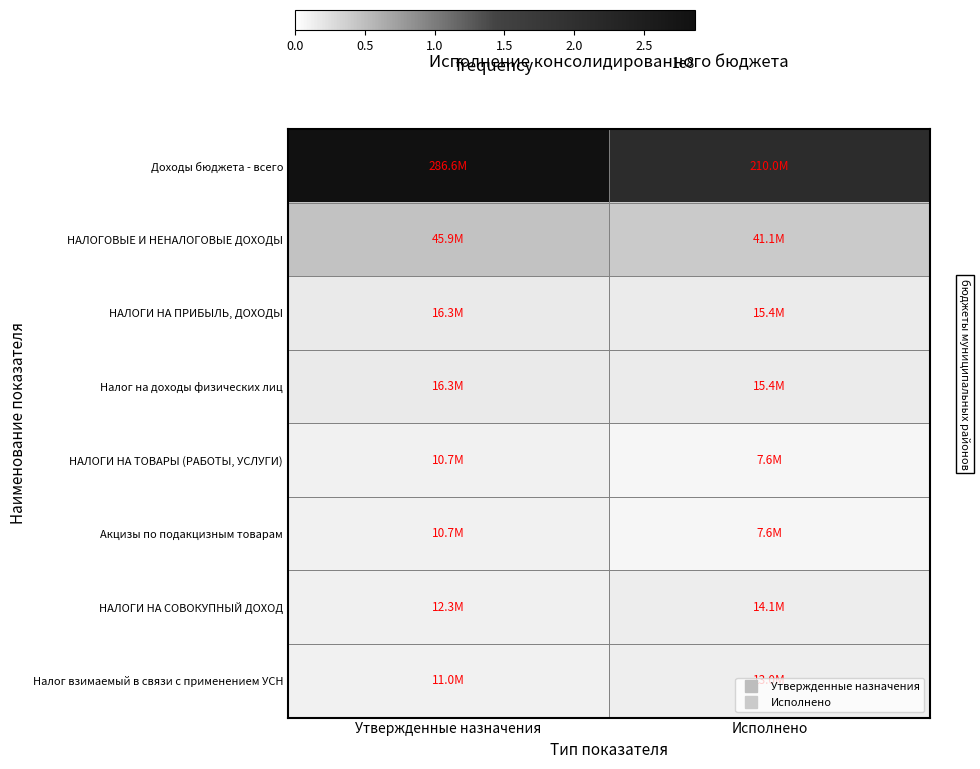

What is the total value across all series at Исполнено?

324257083.3